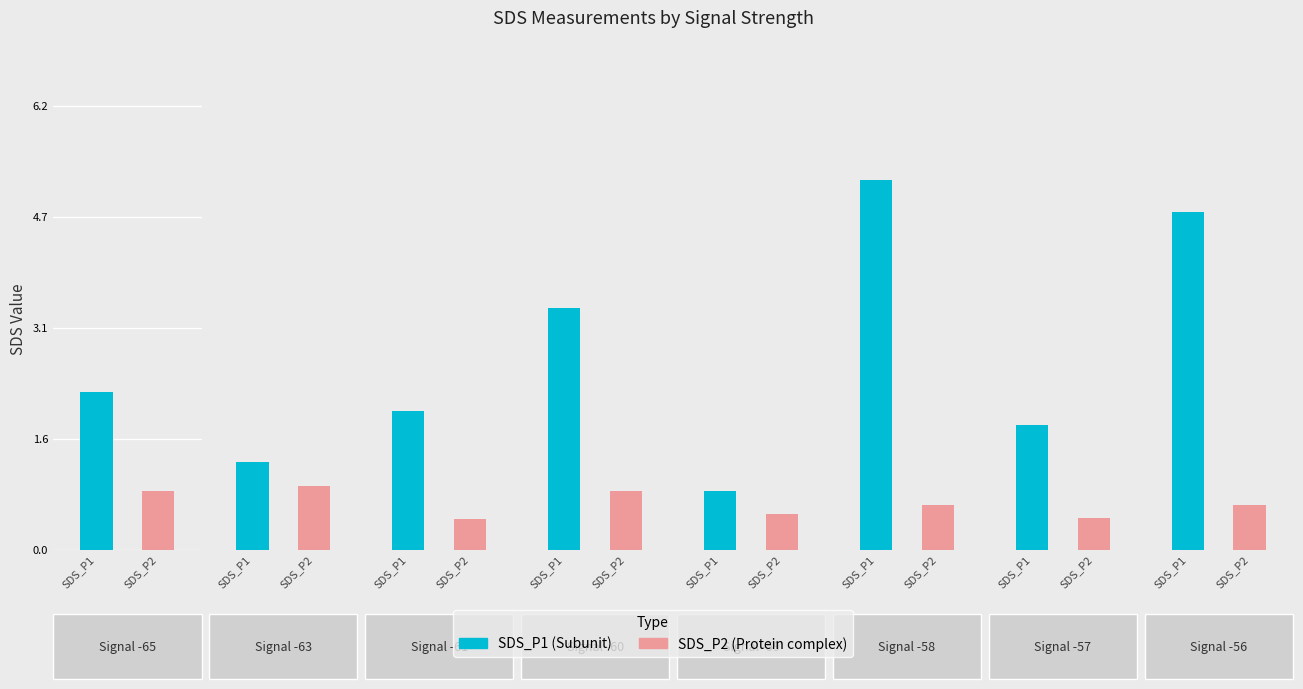

Reading left to right, transcribe all the data shown in this chart.

SDS_P1: 0=2.2	1=1.2	2=1.9	3=3.4	4=0.8	5=5.2	6=1.8	7=4.8
SDS_P2: 0=0.8	1=0.9	2=0.4	3=0.8	4=0.5	5=0.6	6=0.5	7=0.6